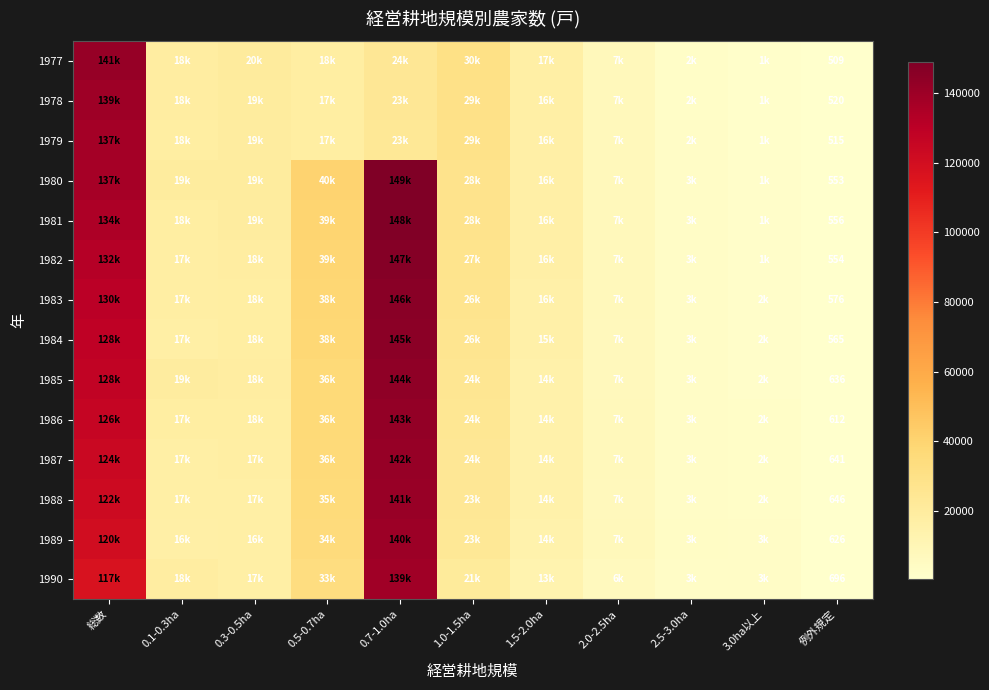

What is the difference between the maximum and minimum values in the 1977 series?

141146